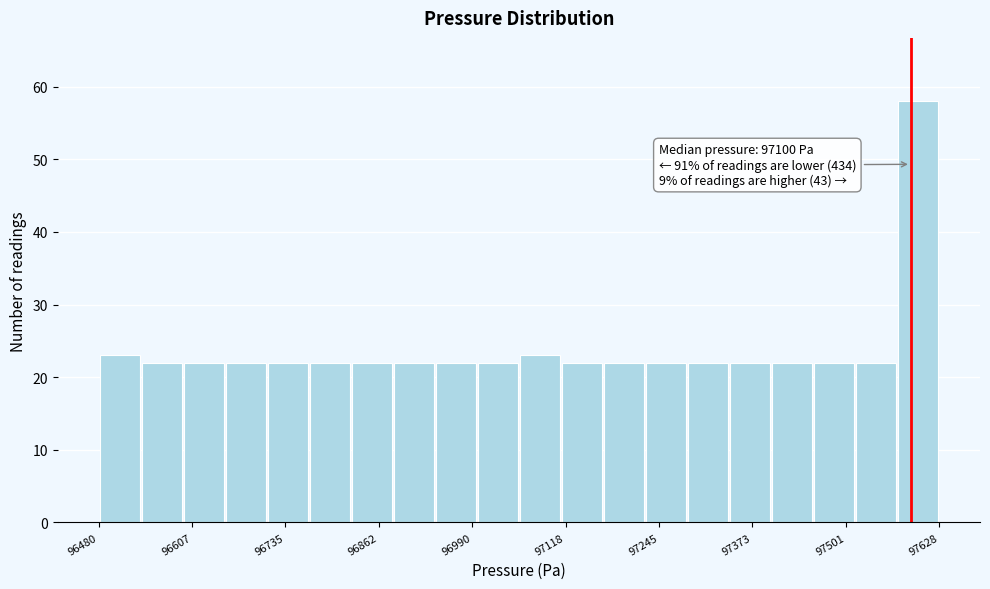

Around what value on the x-axis is the tallest bar? Give the approximate position of its centre, as read against the axis.

97600